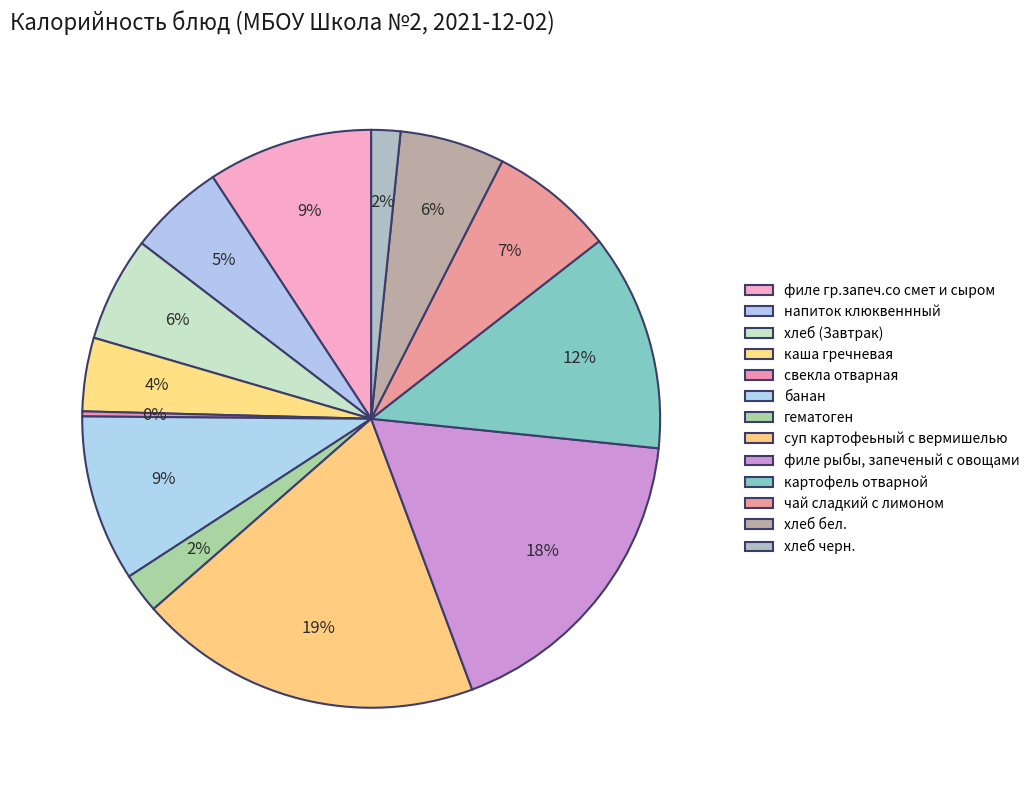

Is there a majority slice in this chart?

No